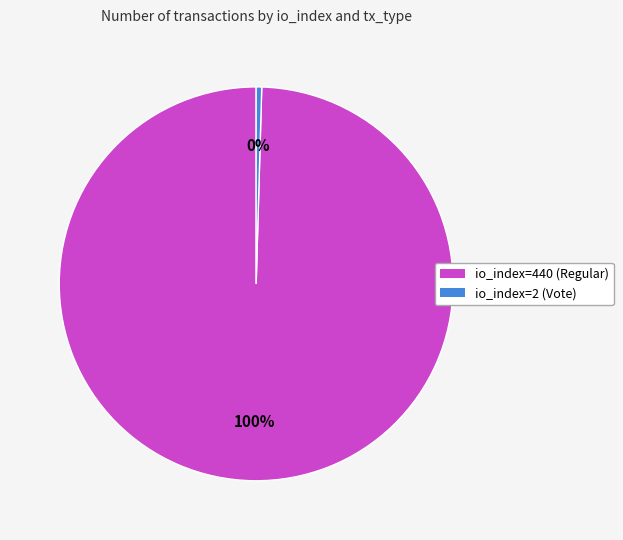

Which slice represents more than half of the pie?

io_index=440 (Regular)